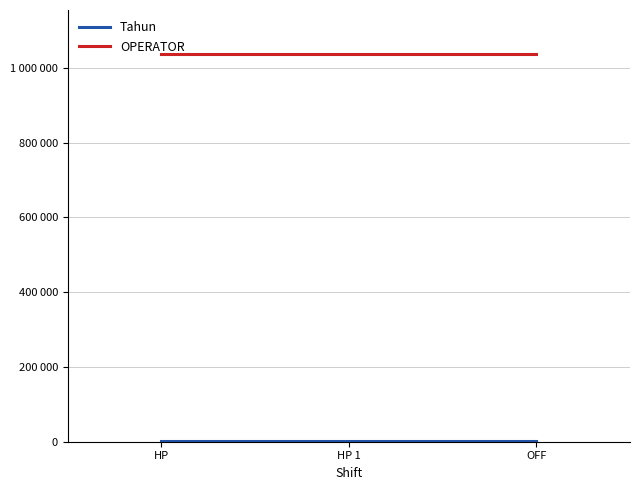

Is the value of OPERATOR at OFF greater than the value of Tahun at HP?

Yes